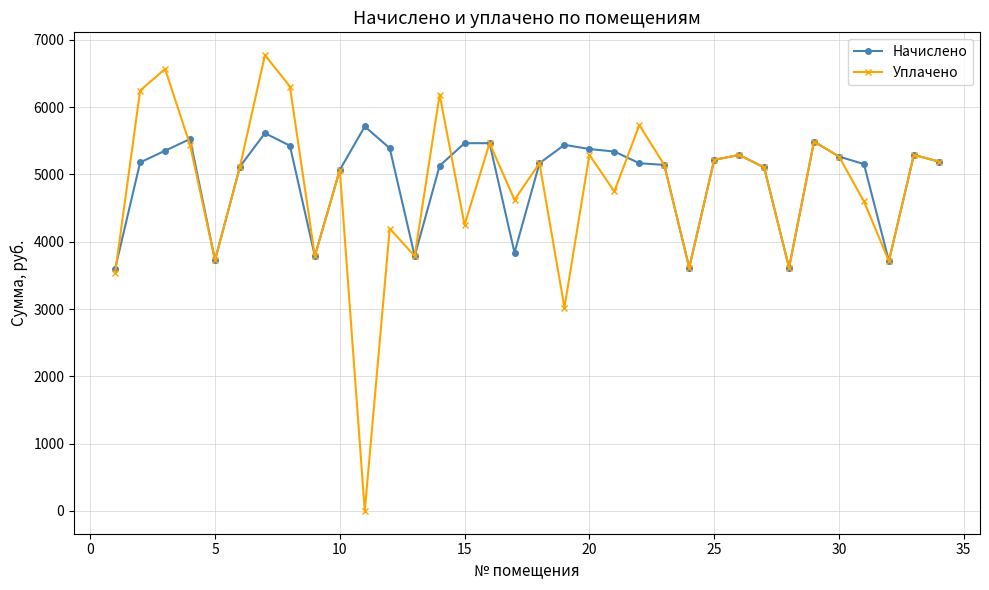

How many interior local valleys does the Уплачено series have?

11